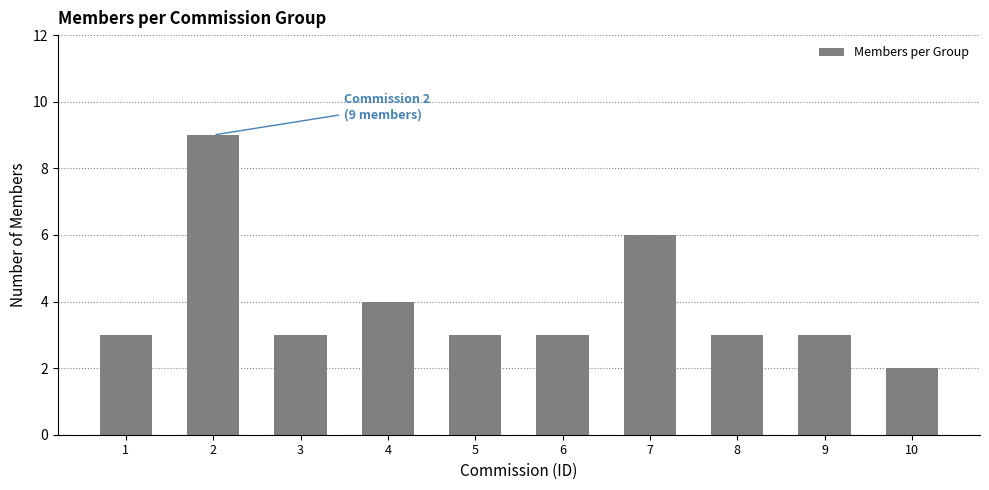

Approximately how many times larger is the value at 8 compared to 7?

0.5